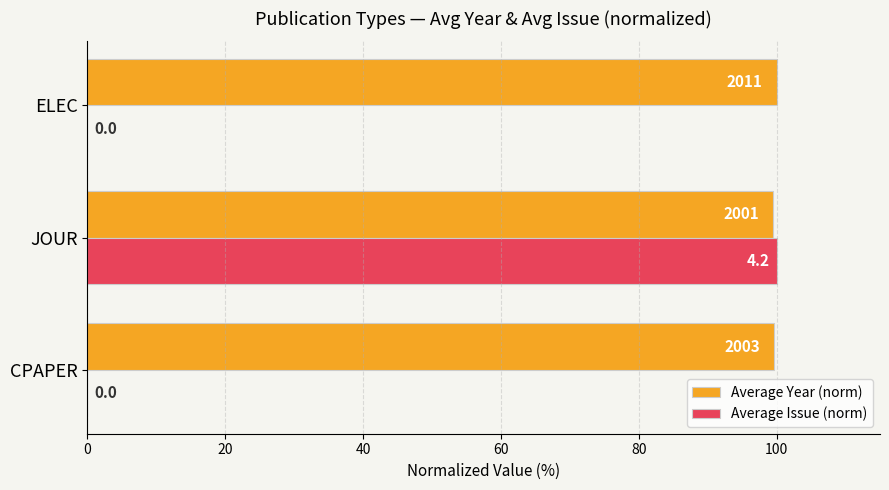

What is the average value of the Average Issue (norm) series?

33.3